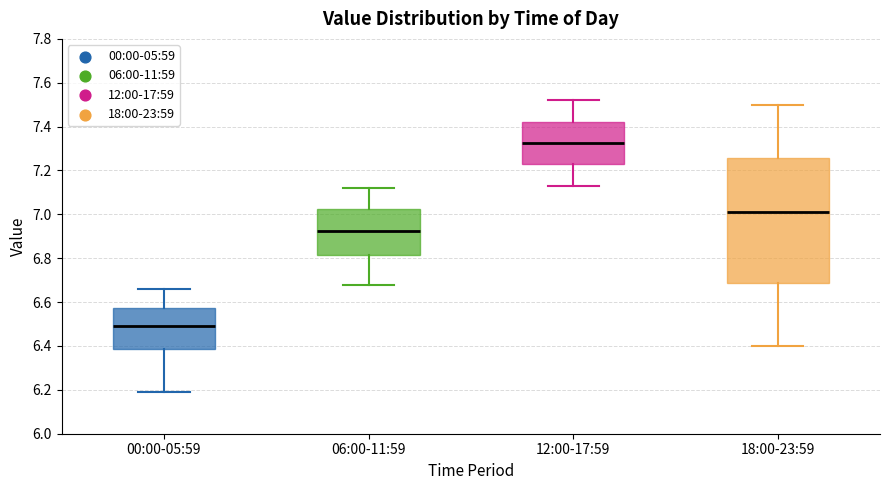

Where is the upper edge of the box for 12:00-17:59 on the y-axis? The values are not printed on the chart, so give them approximately, as read against the axis.

7.42